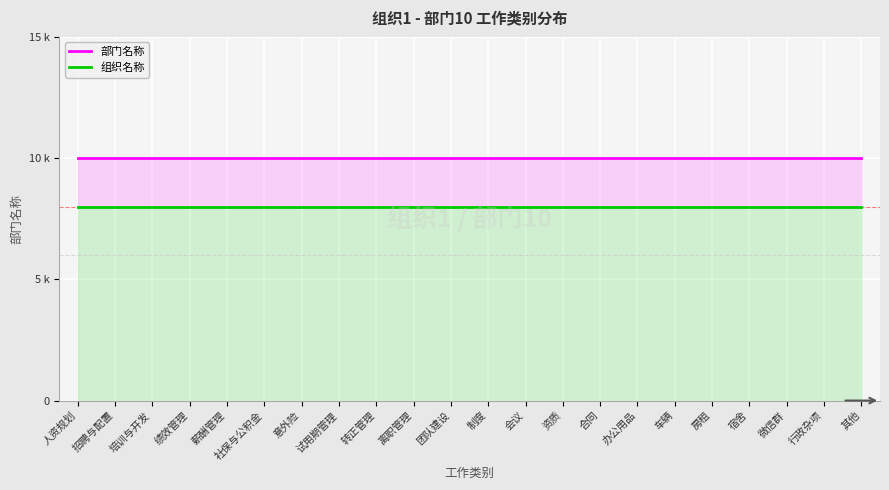

True or false: 部门名称 and 组织名称 cross at least once.

False